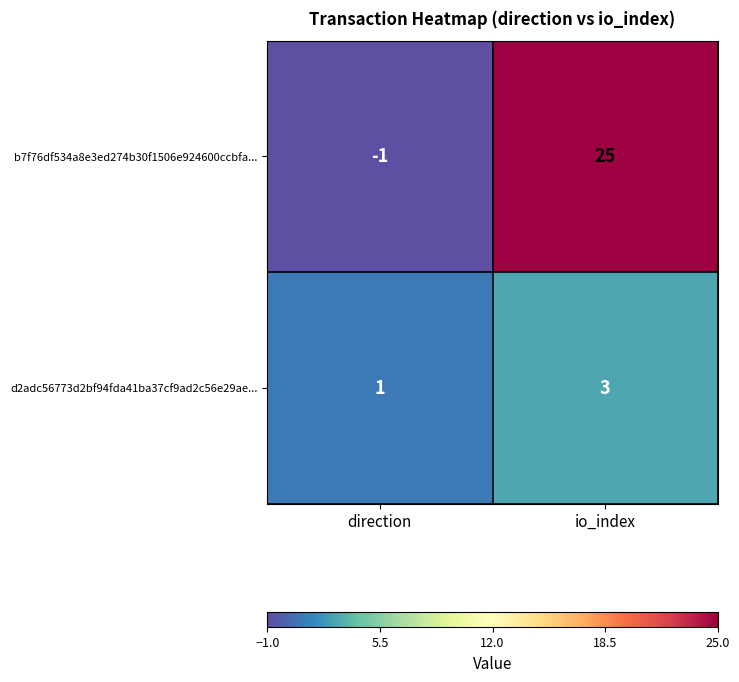

At direction, list the series in order from smallest to largest.

b7f76df534a8e3ed274b30f1506e924600ccbfa..., d2adc56773d2bf94fda41ba37cf9ad2c56e29ae...